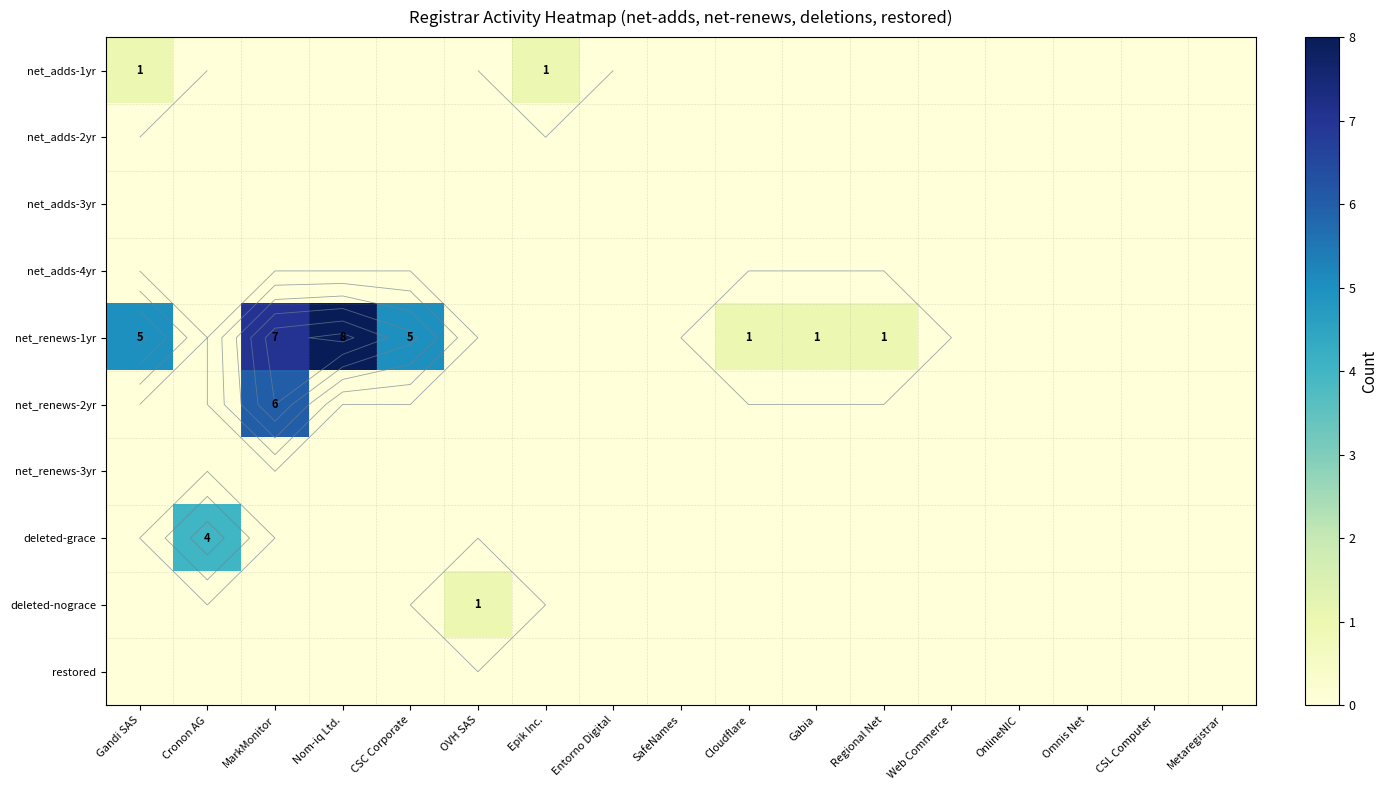

List the series in order of their peak value, lowest first.

net_adds-2yr, net_adds-3yr, net_adds-4yr, net_renews-3yr, restored, net_adds-1yr, deleted-nograce, deleted-grace, net_renews-2yr, net_renews-1yr